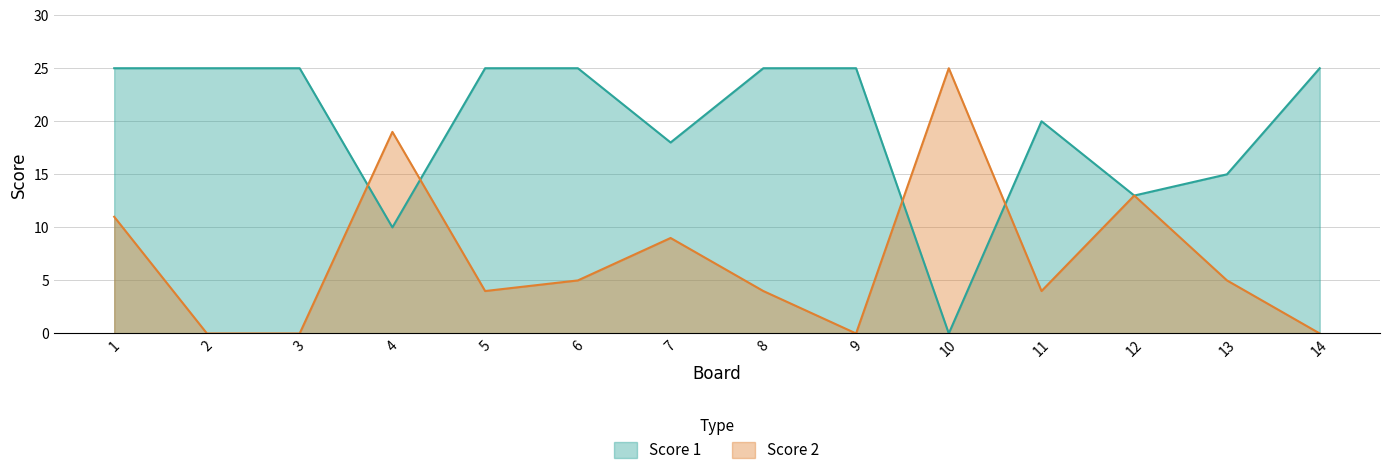

Reading right to left, extract all data points from this chart.

Score 1: 25	15	13	20	0	25	25	18	25	25	10	25	25	25
Score 2: 0	5	13	4	25	0	4	9	5	4	19	0	0	11